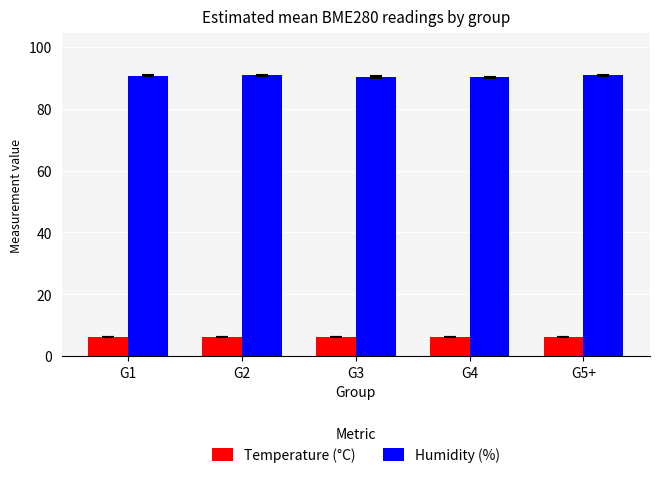

List the series in order of their peak value, lowest first.

Temperature (°C), Humidity (%)